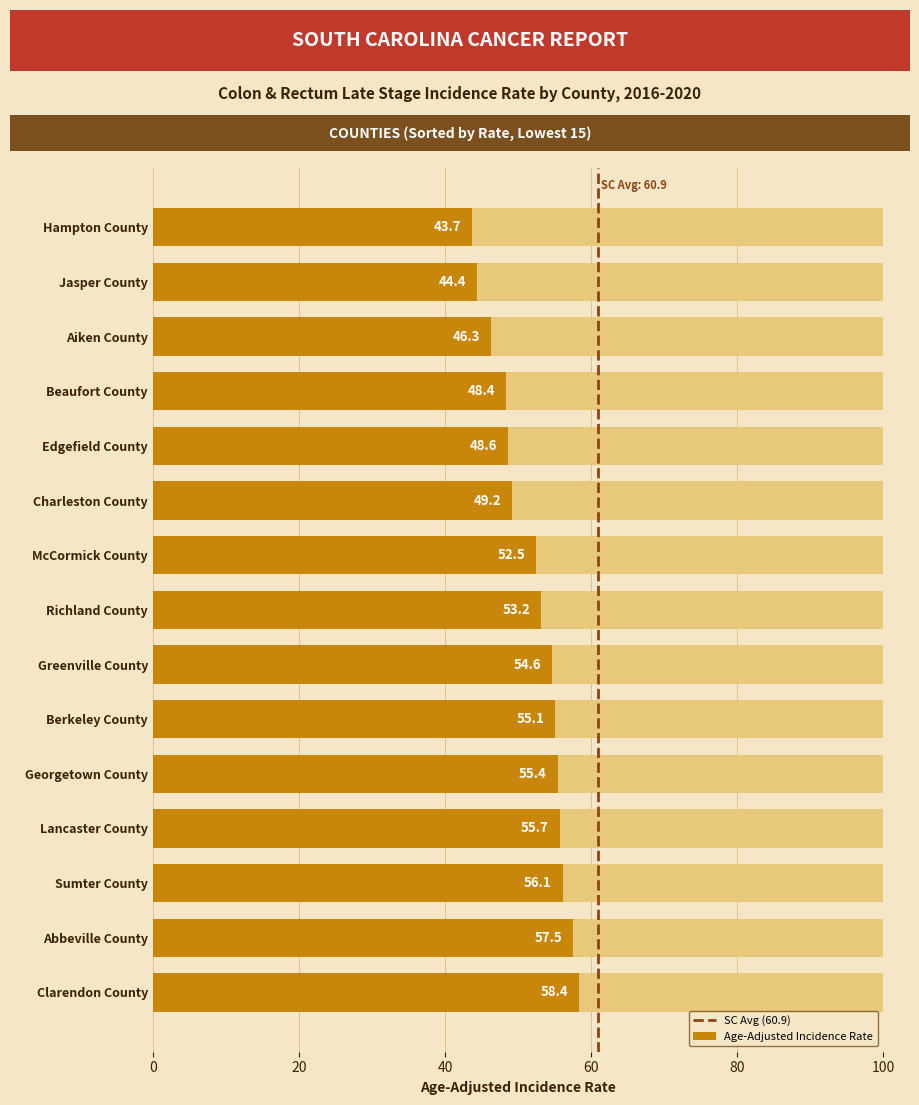

True or false: the data shows 1 at 0.

False